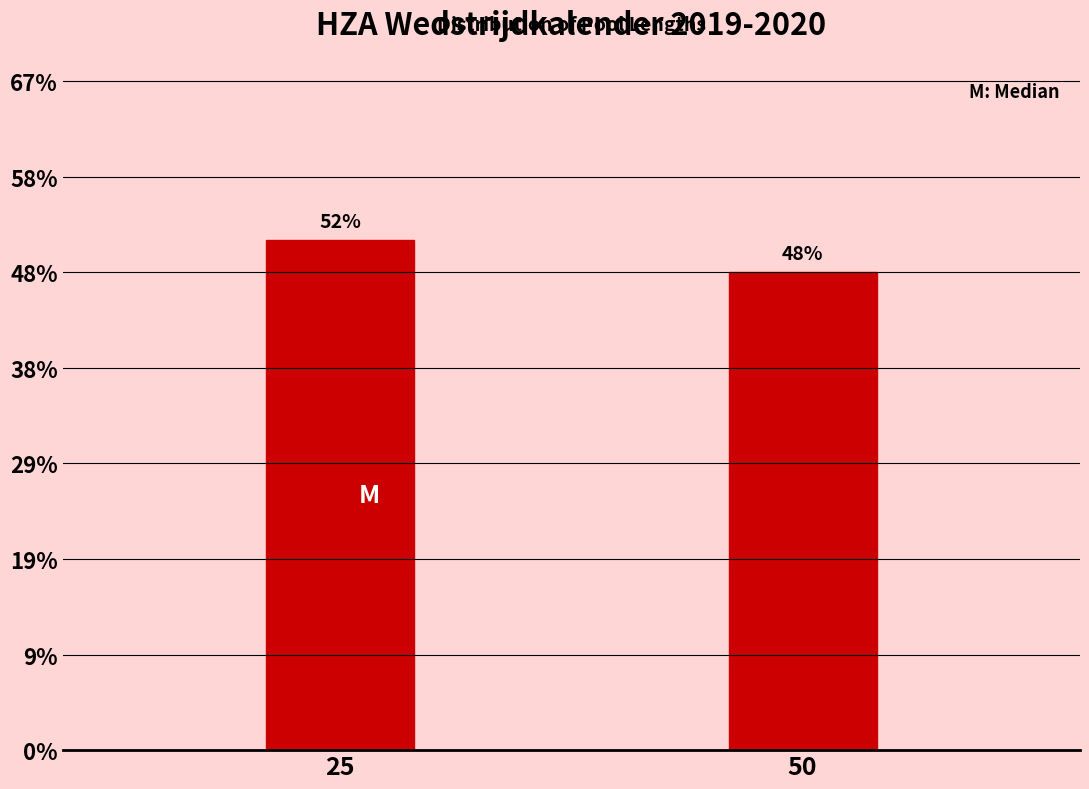

Are the bars horizontal?

No